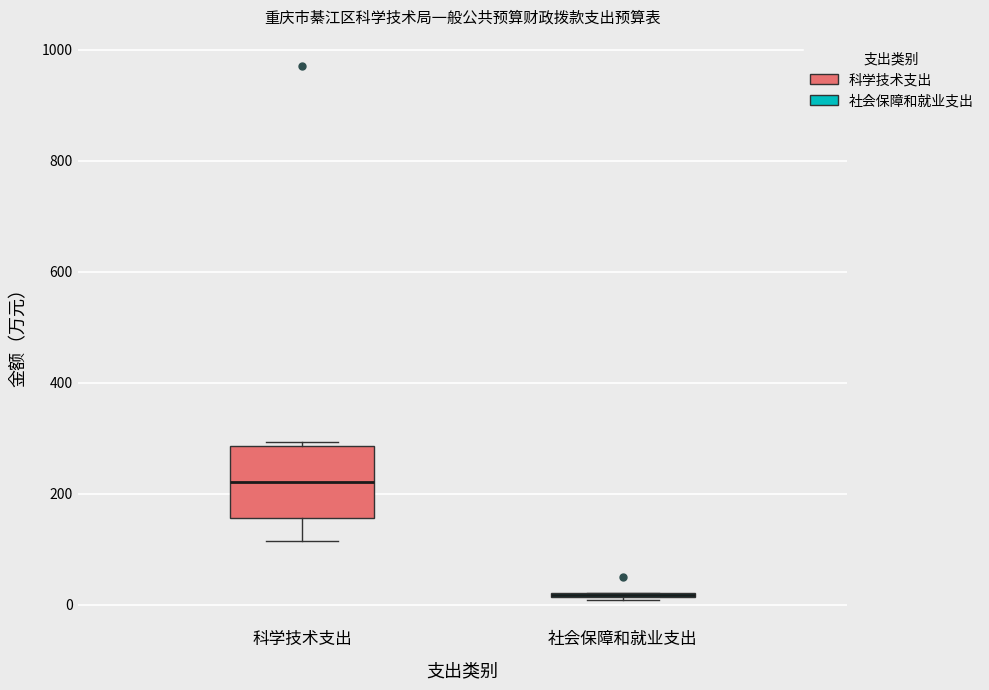

Reading left to right, read every box against the y-axis: the position of its median line, the range the box covers, and the ends of its whiskers. The values are not printed on the chart, so give them approximately, as read against the axis.

科学技术支出: median 220, box 160 to 280, whiskers 120 to 300
社会保障和就业支出: box collapsed to a line at 20, whiskers 0 to 20